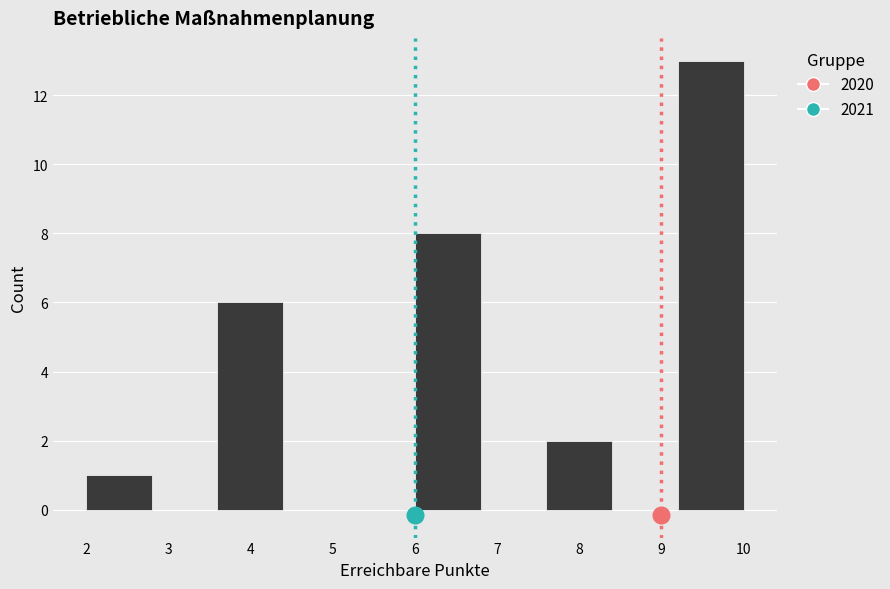

Which range on the x-axis has the tallest bar?

9.2 to 10.0